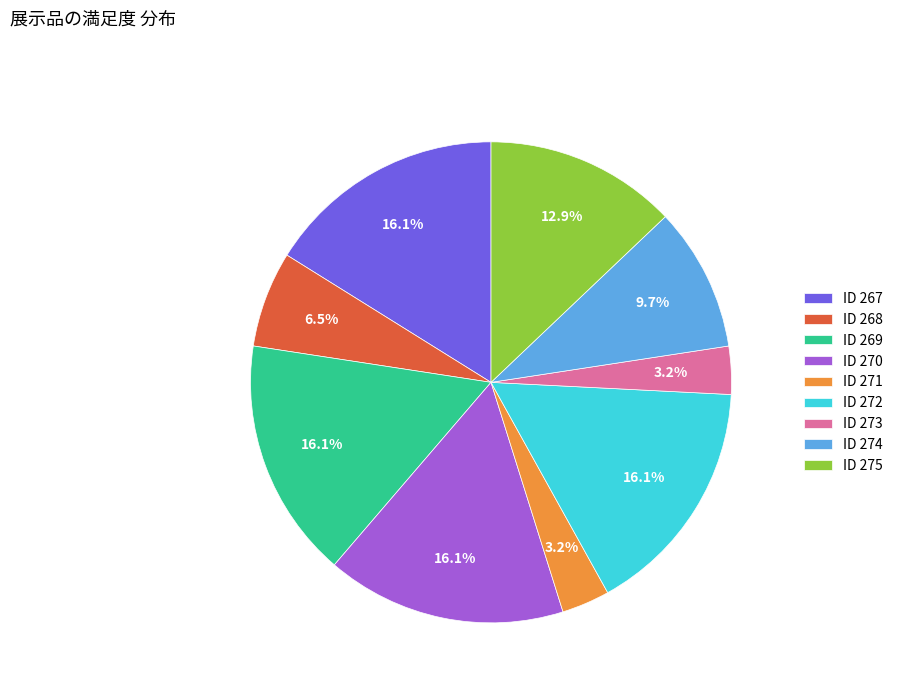

Combined, do ID 270 and ID 268 account for over 50%?

No